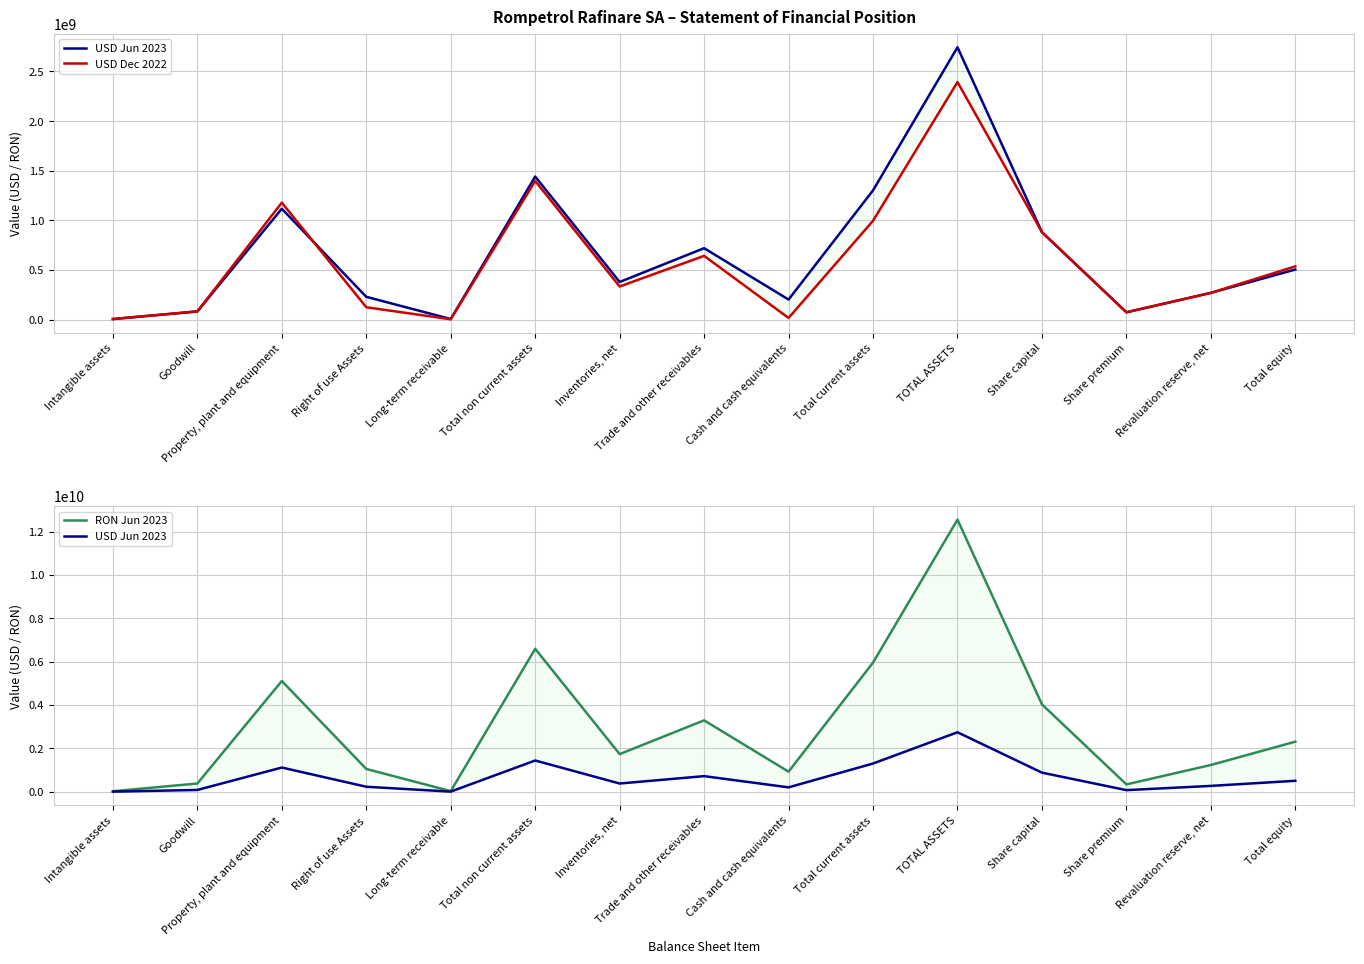

Which category has the highest value in the USD Jun 2023 series?

TOTAL ASSETS